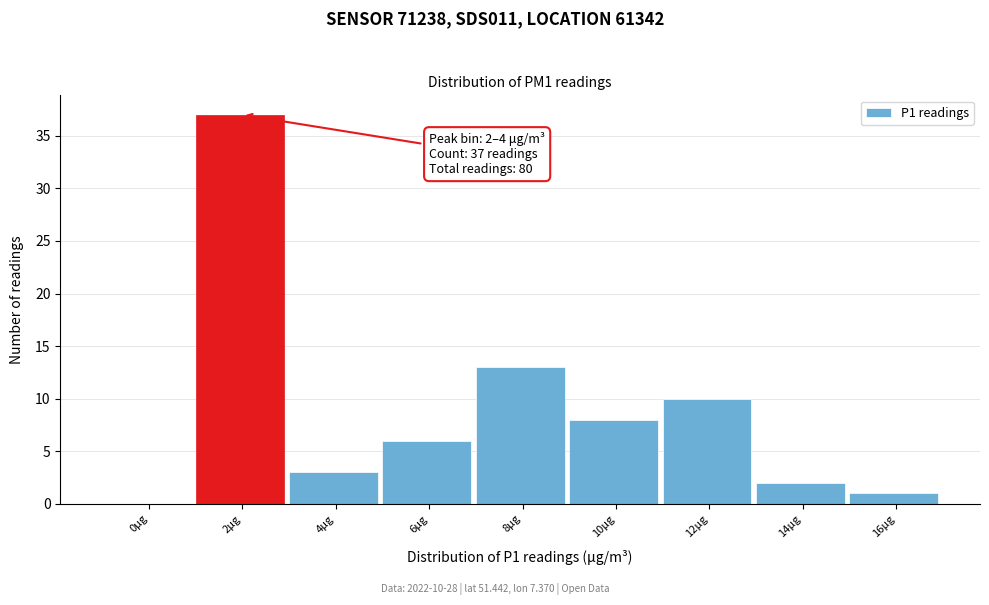

Reading left to right, extract all data points from this chart.

0μg=0	2μg=37	4μg=3	6μg=6	8μg=13	10μg=8	12μg=10	14μg=2	16μg=1